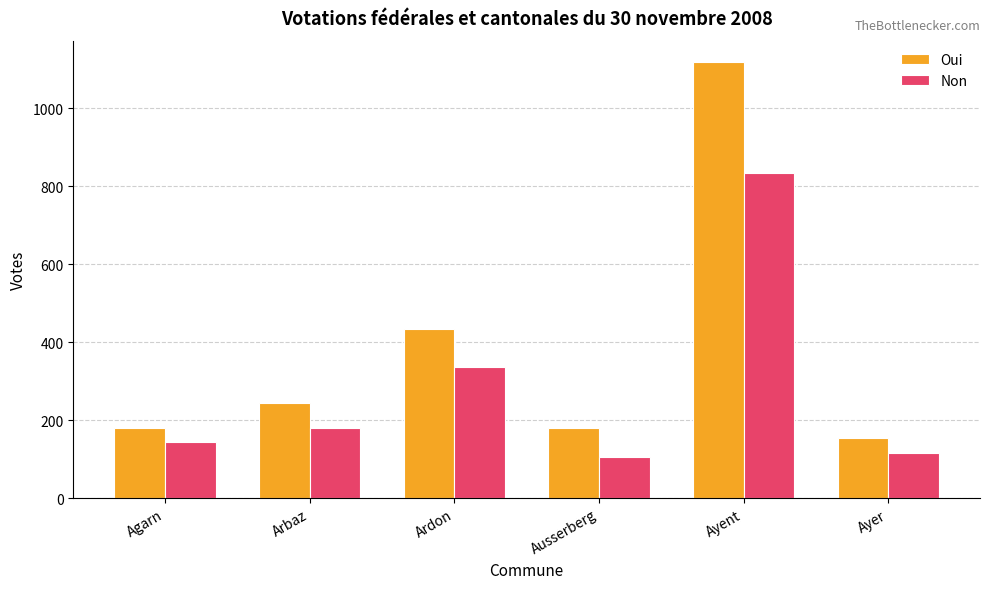

What are all the series names shown in the legend?

Oui, Non